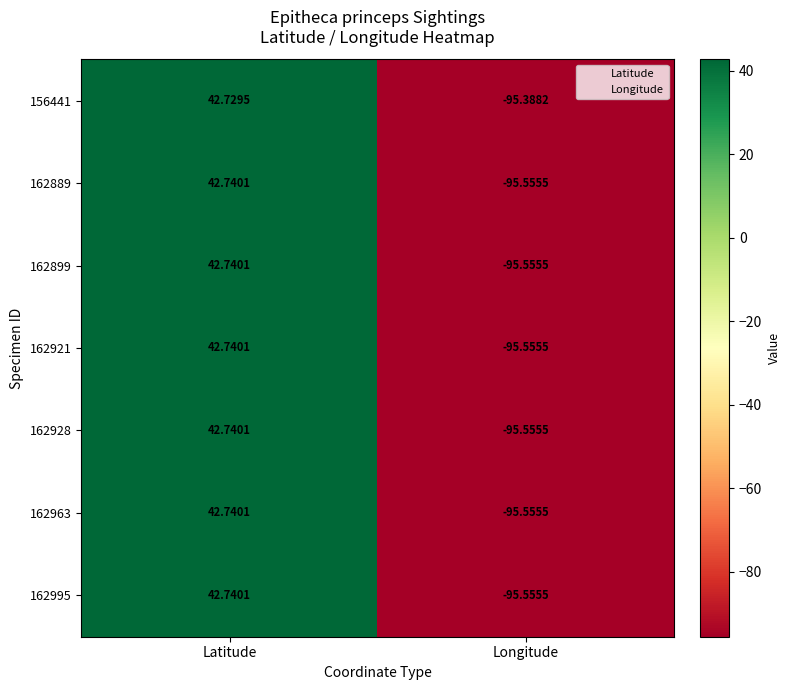

Rank the categories by 162995 value from highest to lowest.

Latitude, Longitude